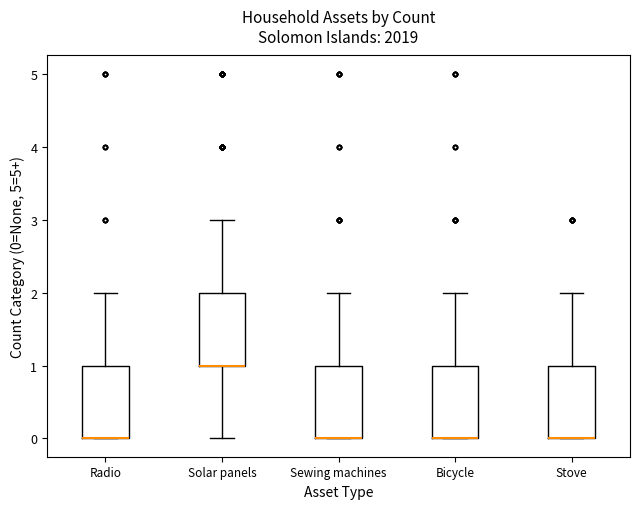

Reading left to right, transcribe this box plot: for each box, give where its median line is, the range the box spans, and where its two whiskers end, as read against the y-axis. The values are not printed on the chart, so give them approximately, as read against the axis.

Radio: median 0 (drawn on the box's lower edge), box 0 to 1, whiskers 0 to 2
Solar panels: median 1 (drawn on the box's lower edge), box 1 to 2, whiskers 0 to 3
Sewing machines: median 0 (drawn on the box's lower edge), box 0 to 1, whiskers 0 to 2
Bicycle: median 0 (drawn on the box's lower edge), box 0 to 1, whiskers 0 to 2
Stove: median 0 (drawn on the box's lower edge), box 0 to 1, whiskers 0 to 2